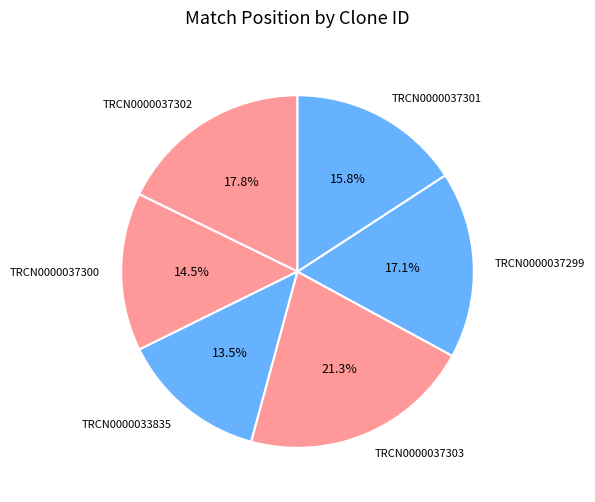

To the nearest percent, what portion does TRCN0000037299 represent?

17%